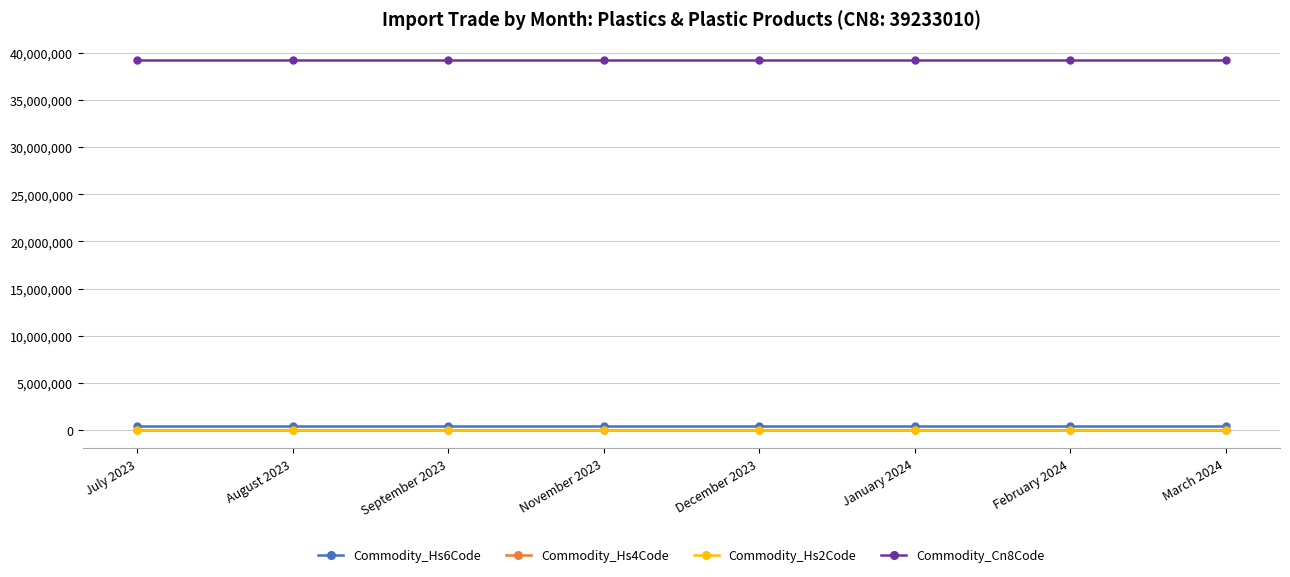

What is the average value of the Commodity_Cn8Code series?

39233010